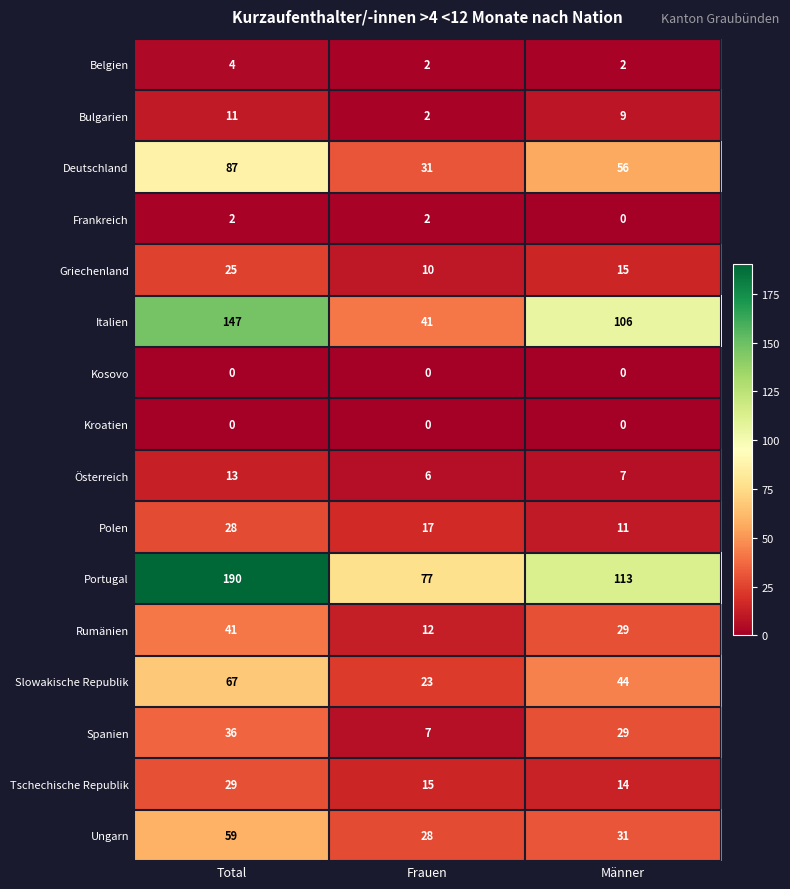

What is the maximum value for Österreich?

13